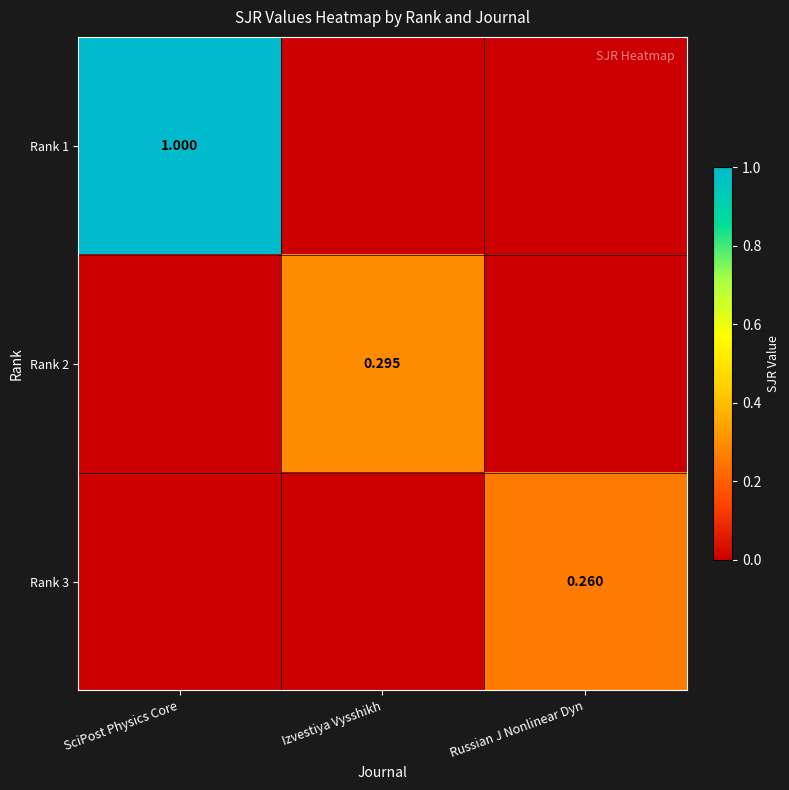

Which series changed the most between SciPost Physics Core and Izvestiya Vysshikh?

Rank 1